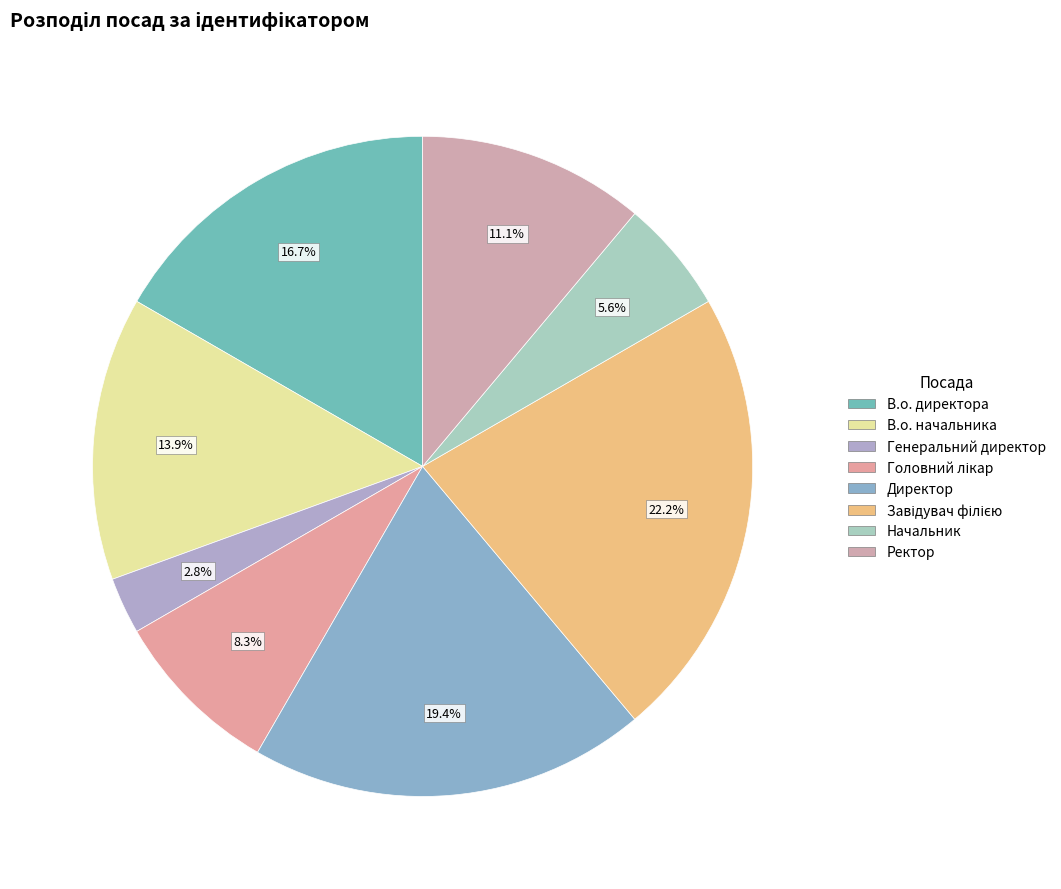

What percentage is NOT represented by Директор?

80.6%